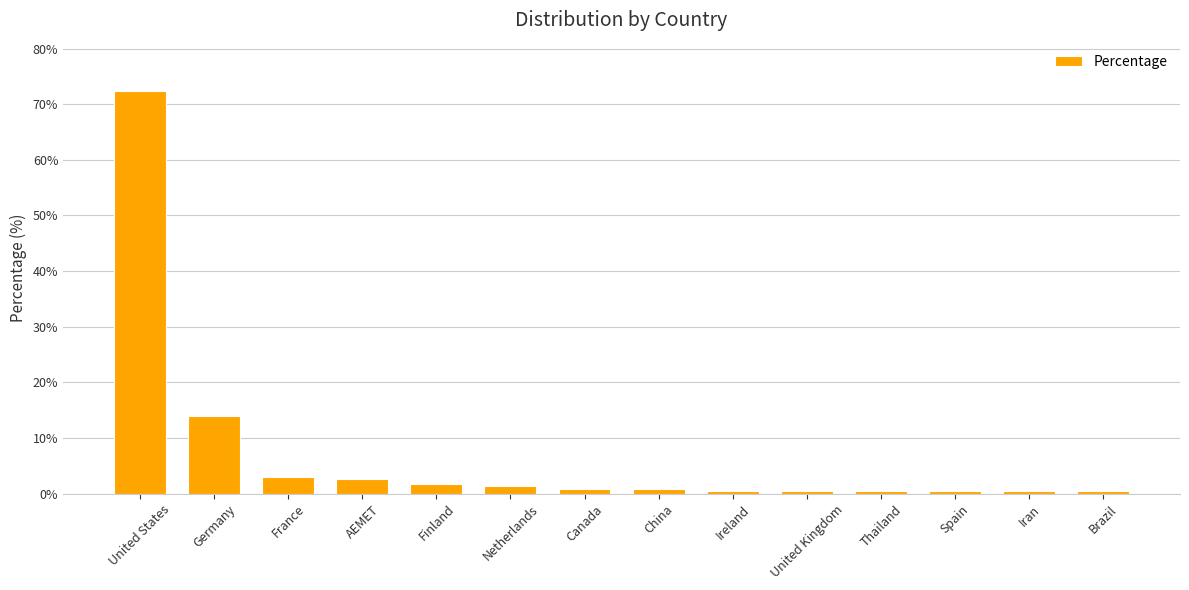

The chart shows a value of 1.8 at Finland. True or false?

True